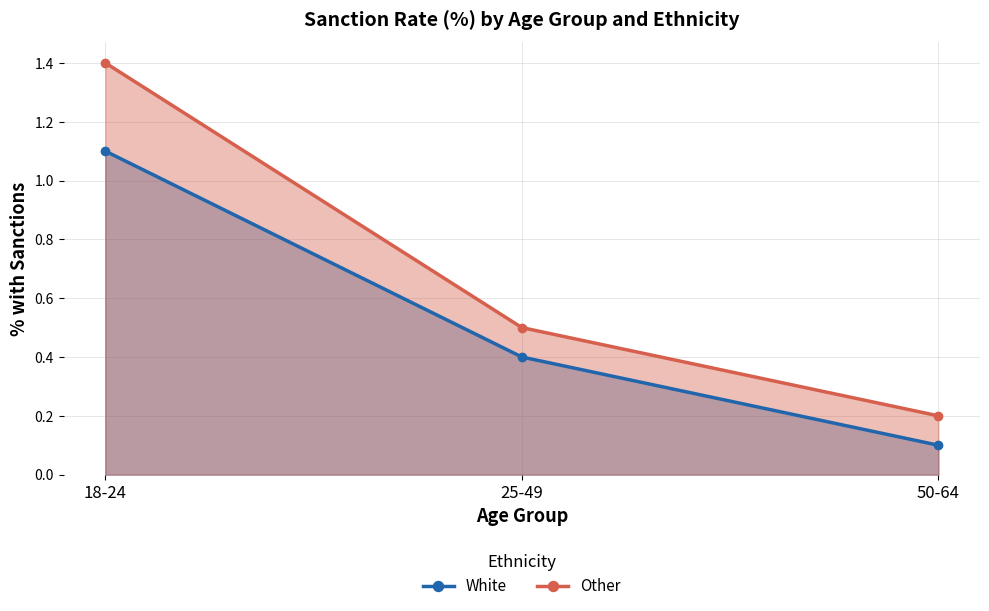

What is the sum of all Other values?

2.1